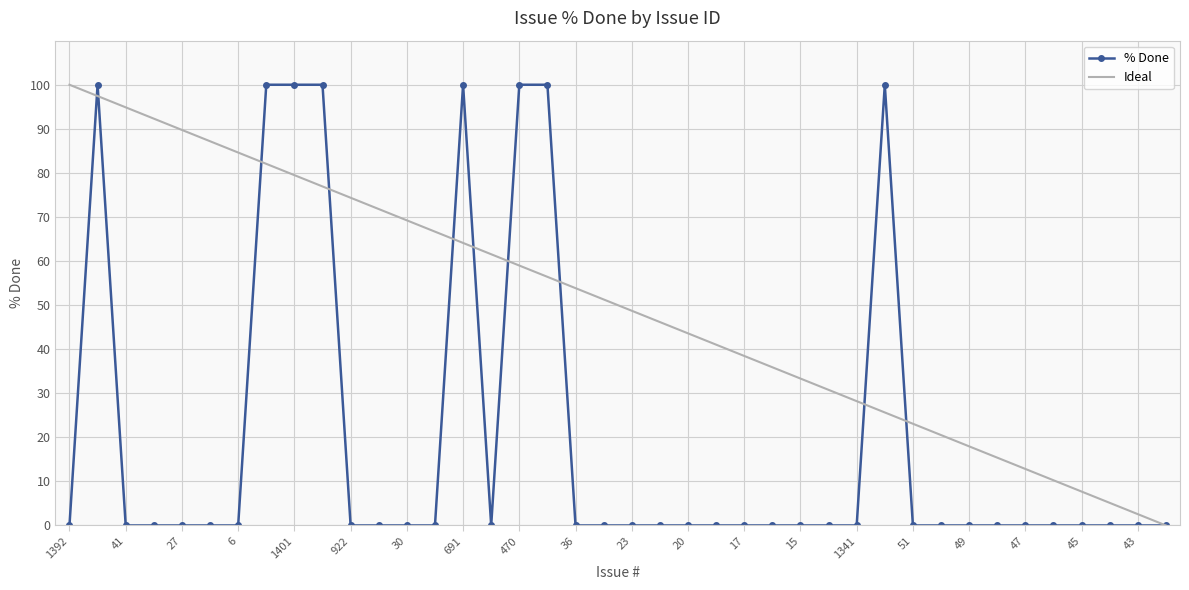

Which series has the largest total across all categories?

Ideal